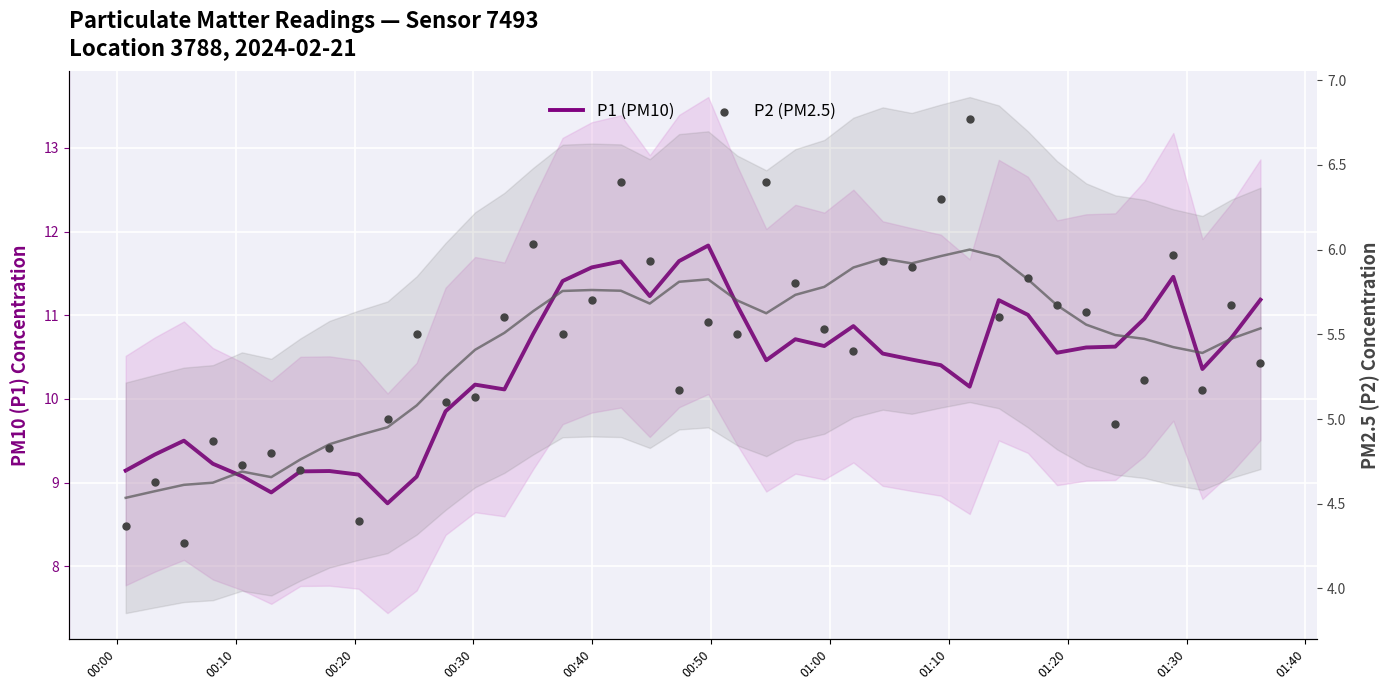

What are all the series names shown in the legend?

P1 (PM10), P2 (PM2.5)